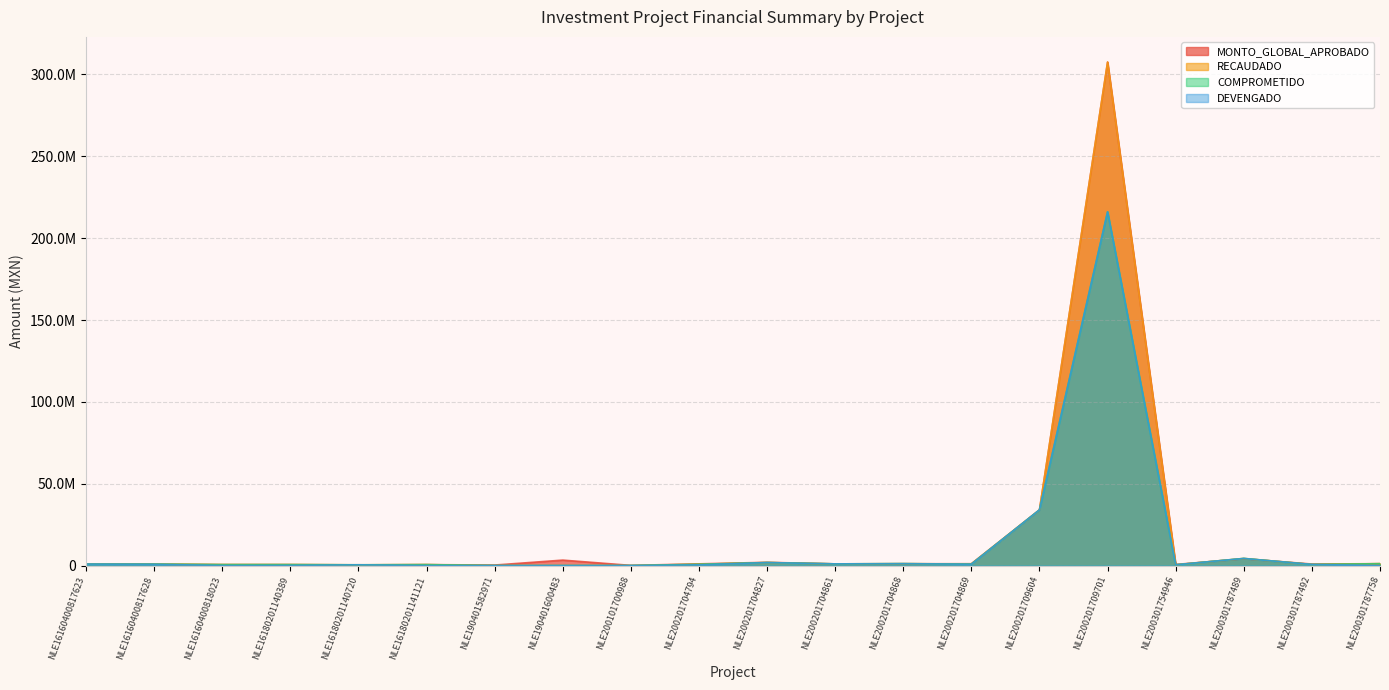

Which series has the largest total across all categories?

MONTO_GLOBAL_APROBADO